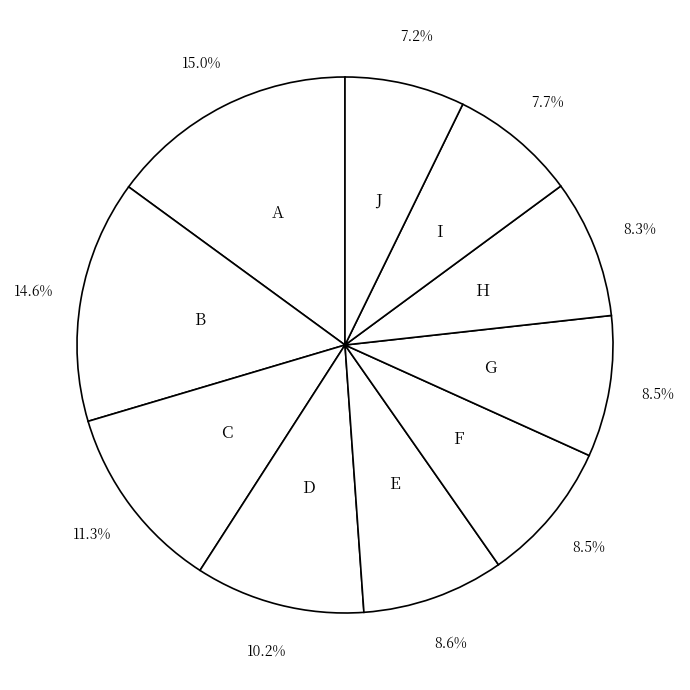

Does B account for over 50% of the chart?

No